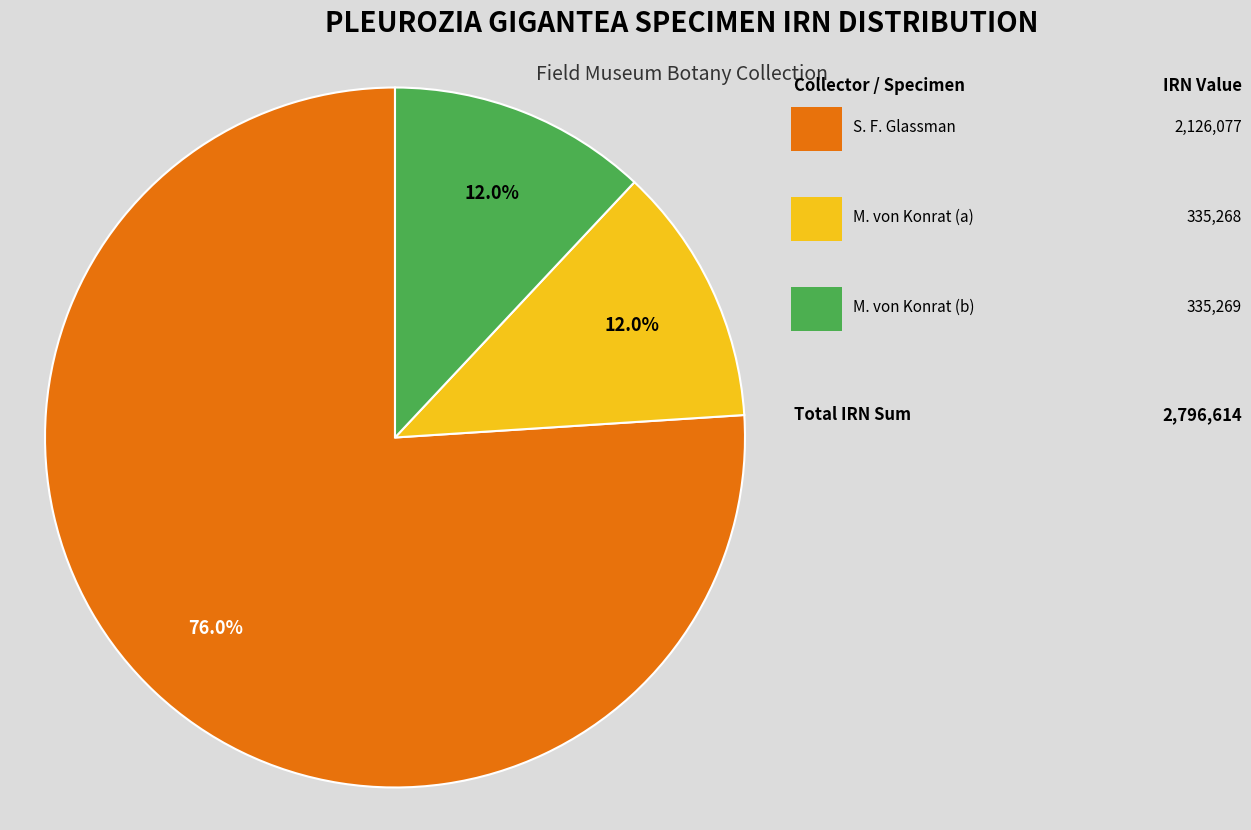

Is there any slice that represents more than half of the pie?

Yes